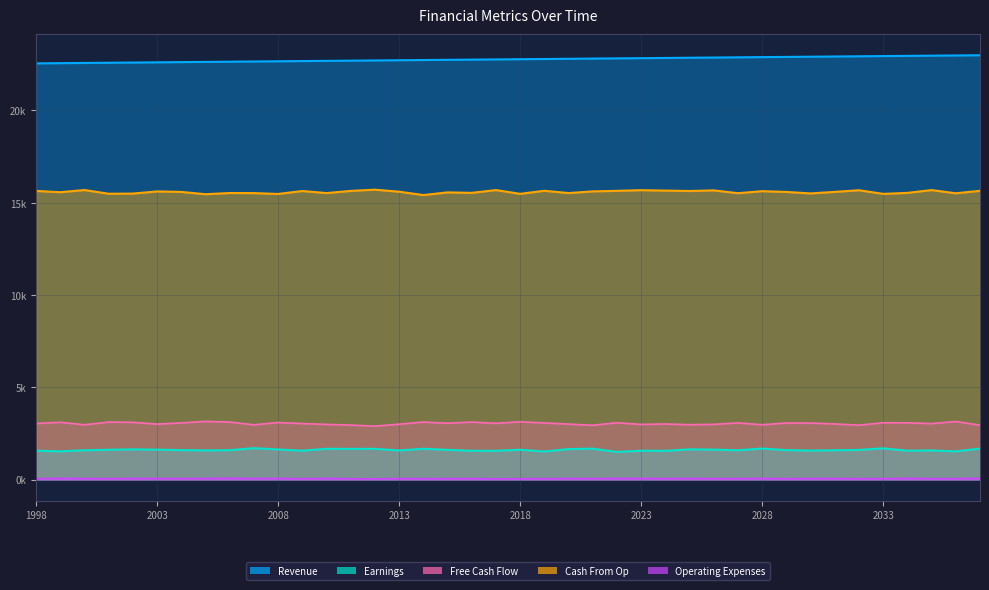

Rank the categories by Cash From Op value from highest to lowest.

2012, 2000, 2017, 2035, 2023, 2032, 2026, 2024, 2019, 2037, 2022, 1998, 2011, 2025, 2009, 2028, 2021, 2003, 2013, 2031, 2004, 2029, 1999, 2015, 2016, 2034, 2006, 2010, 2020, 2007, 2027, 2036, 2030, 2002, 2001, 2018, 2033, 2008, 2005, 2014